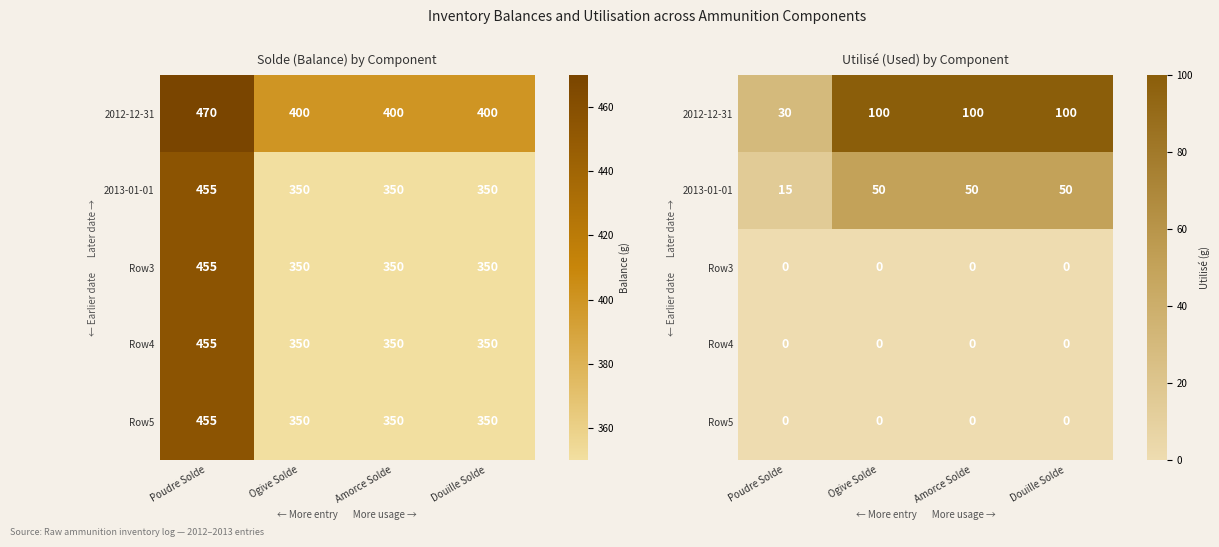

Is the value of Row4 at Ogive Solde greater than the value of Row3 at Amorce Solde?

No